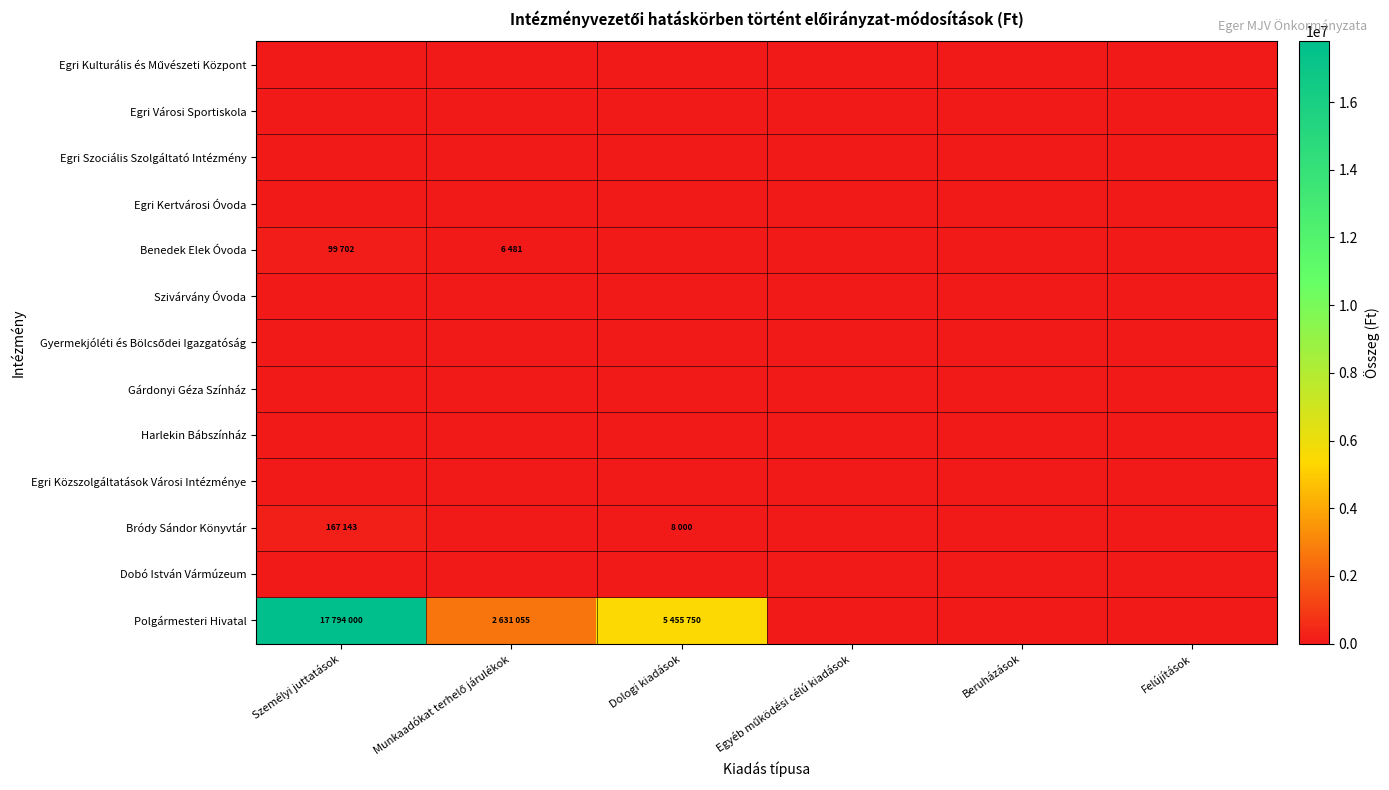

At how many categories does at least one series exceed 1919205?

3